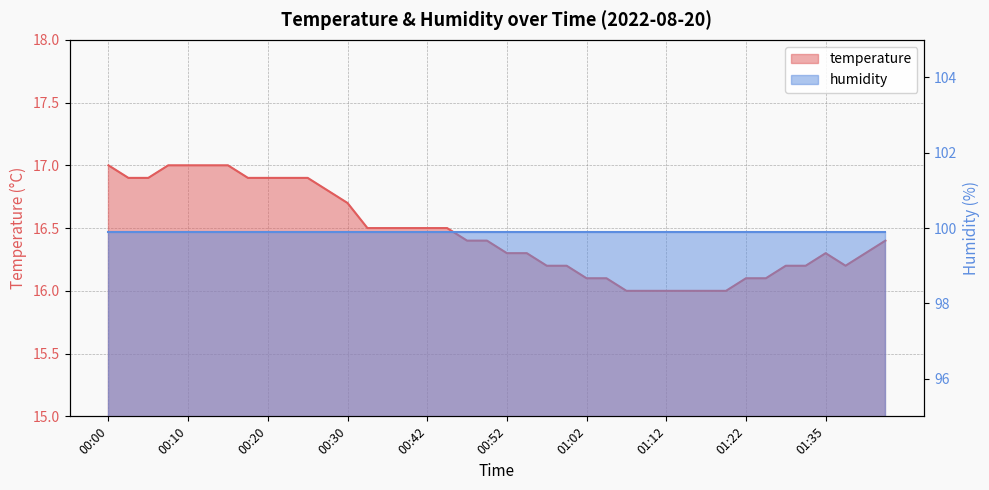

Rank the categories by value from highest to lowest.

00:00, 00:08, 00:10, 00:12, 00:15, 00:03, 00:05, 00:17, 00:20, 00:22, 00:25, 00:27, 00:30, 00:35, 00:37, 00:40, 00:42, 00:45, 00:47, 00:50, 01:43, 00:52, 00:55, 01:35, 01:41, 00:57, 01:00, 01:30, 01:33, 01:38, 01:02, 01:05, 01:22, 01:28, 01:07, 01:10, 01:12, 01:14, 01:17, 01:20